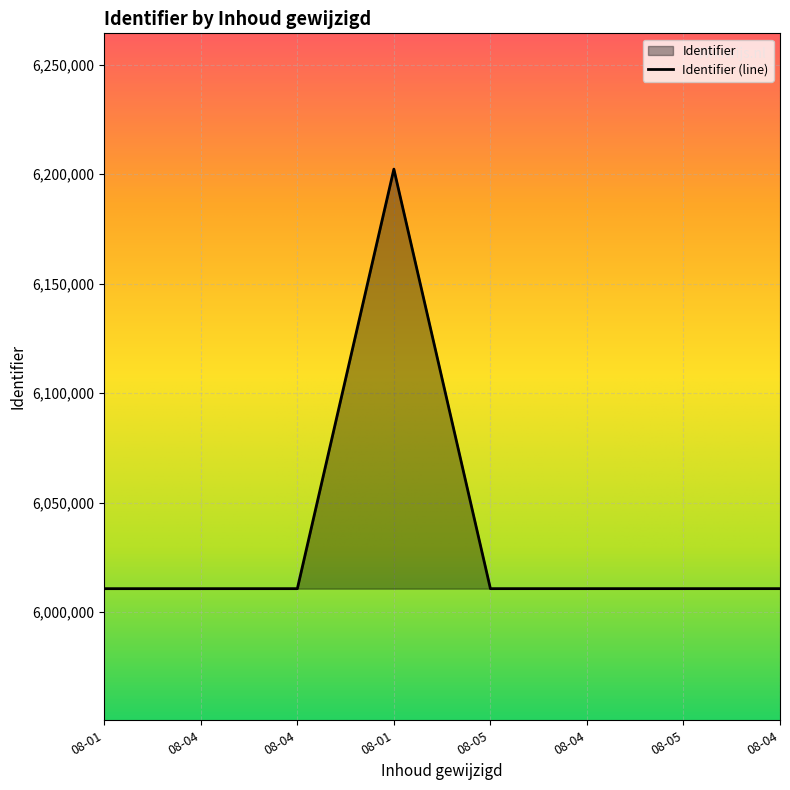

The value at 08-05 is 6010714. True or false?

True